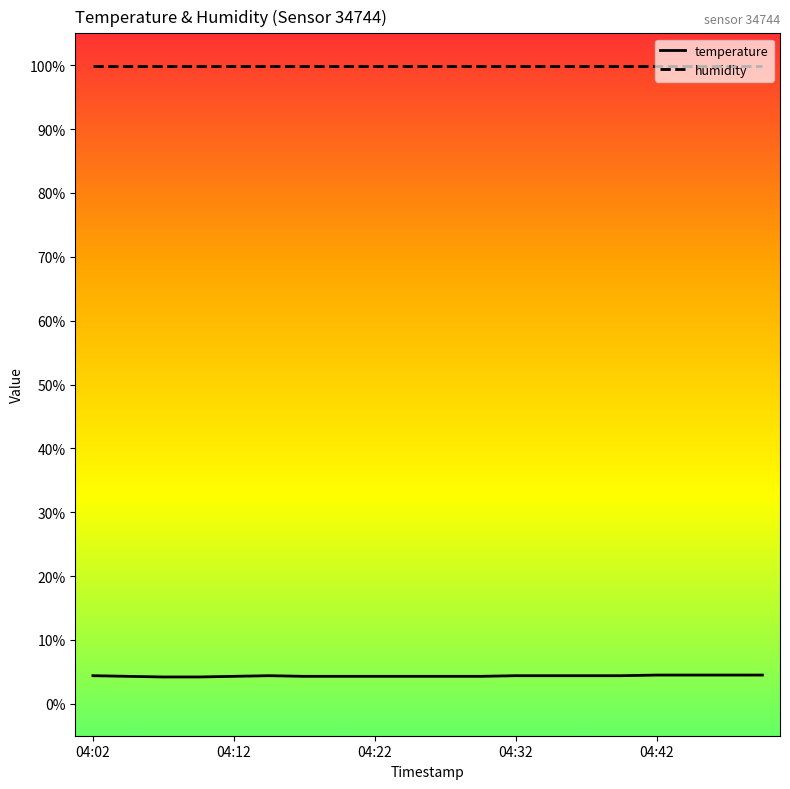

Which series has the largest total across all categories?

humidity